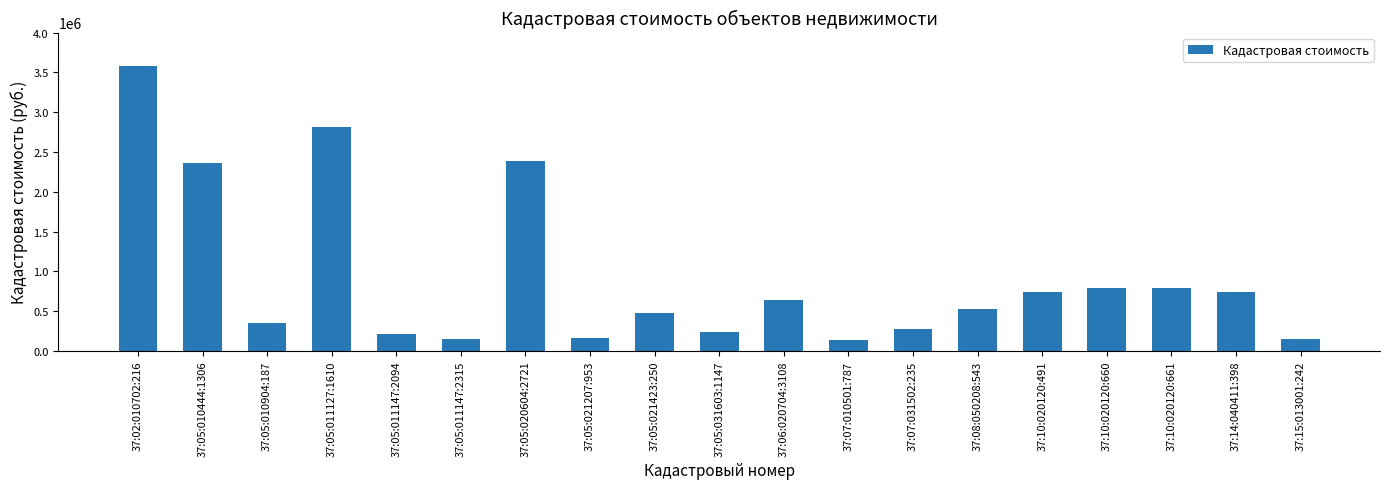

What position from the right is 37:08:050208:543?

6